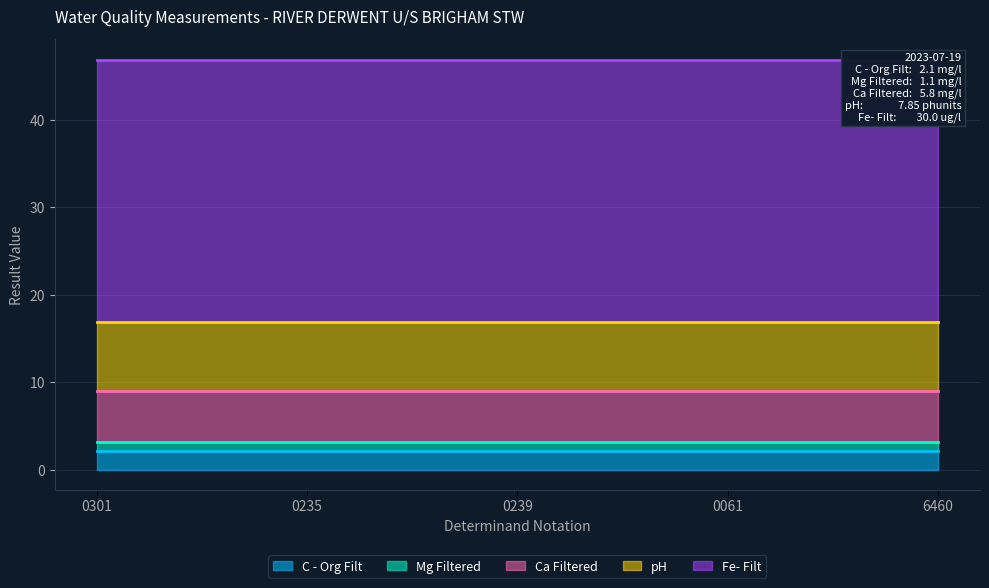

What is the sum of all Fe- Filt values?

150.0